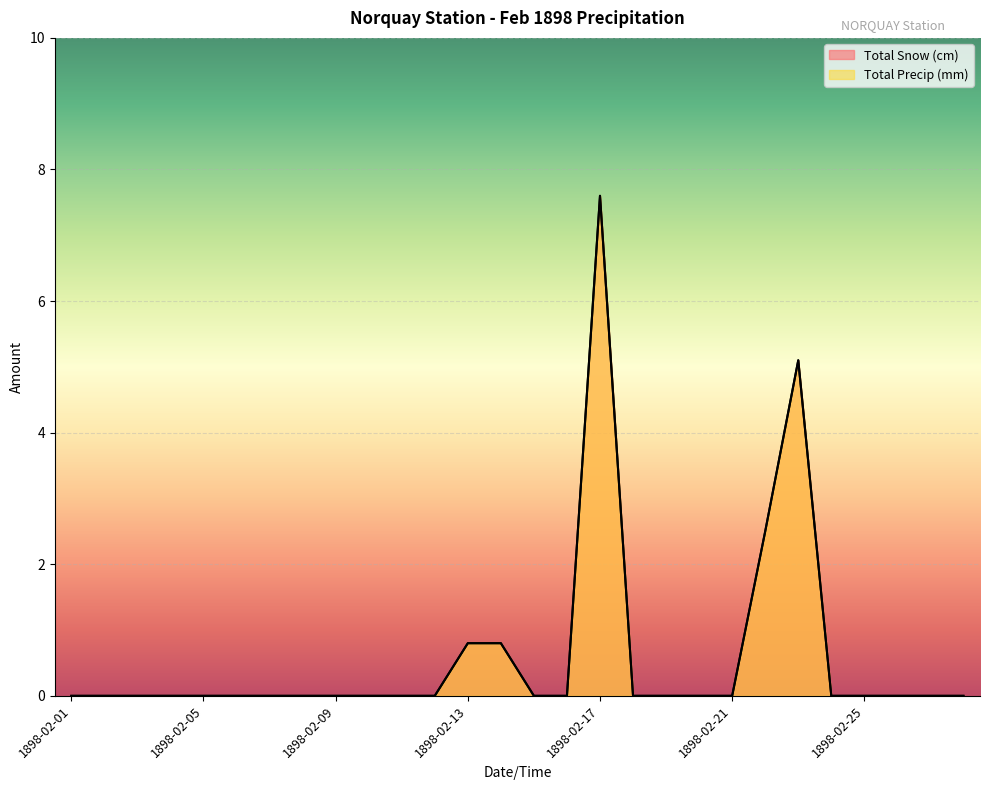

Reading right to left, what are all the values shown in this chart?

Total Snow (cm): 1898-02-28=0.0	1898-02-27=0.0	1898-02-26=0.0	1898-02-25=0.0	1898-02-24=0.0	1898-02-23=5.1	1898-02-22=2.5	1898-02-21=0.0	1898-02-20=0.0	1898-02-19=0.0	1898-02-18=0.0	1898-02-17=7.6	1898-02-16=0.0	1898-02-15=0.0	1898-02-14=0.8	1898-02-13=0.8	1898-02-12=0.0	1898-02-11=0.0	1898-02-10=0.0	1898-02-09=0.0	1898-02-08=0.0	1898-02-07=0.0	1898-02-06=0.0	1898-02-05=0.0	1898-02-04=0.0	1898-02-03=0.0	1898-02-02=0.0	1898-02-01=0.0
Total Precip (mm): 1898-02-28=0.0	1898-02-27=0.0	1898-02-26=0.0	1898-02-25=0.0	1898-02-24=0.0	1898-02-23=5.1	1898-02-22=2.5	1898-02-21=0.0	1898-02-20=0.0	1898-02-19=0.0	1898-02-18=0.0	1898-02-17=7.6	1898-02-16=0.0	1898-02-15=0.0	1898-02-14=0.8	1898-02-13=0.8	1898-02-12=0.0	1898-02-11=0.0	1898-02-10=0.0	1898-02-09=0.0	1898-02-08=0.0	1898-02-07=0.0	1898-02-06=0.0	1898-02-05=0.0	1898-02-04=0.0	1898-02-03=0.0	1898-02-02=0.0	1898-02-01=0.0